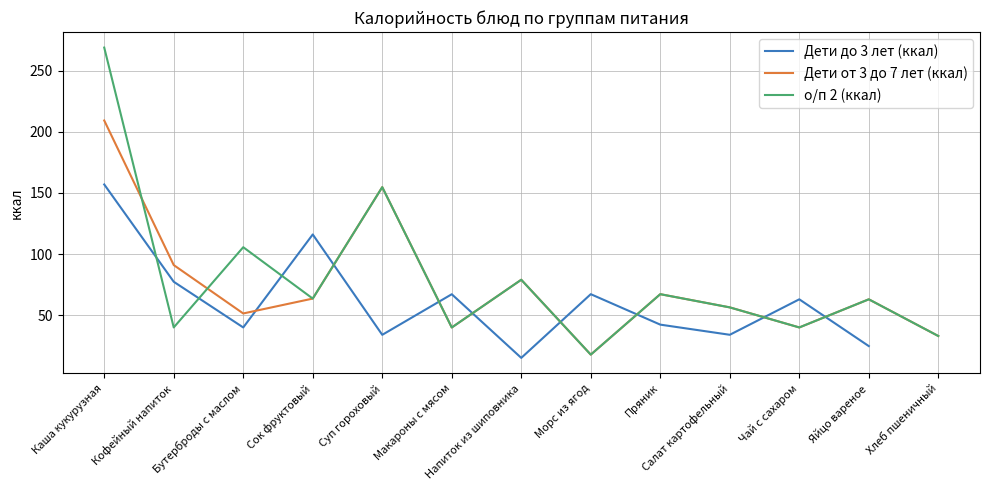

What is the total value across all series at Салат картофельный?

146.8